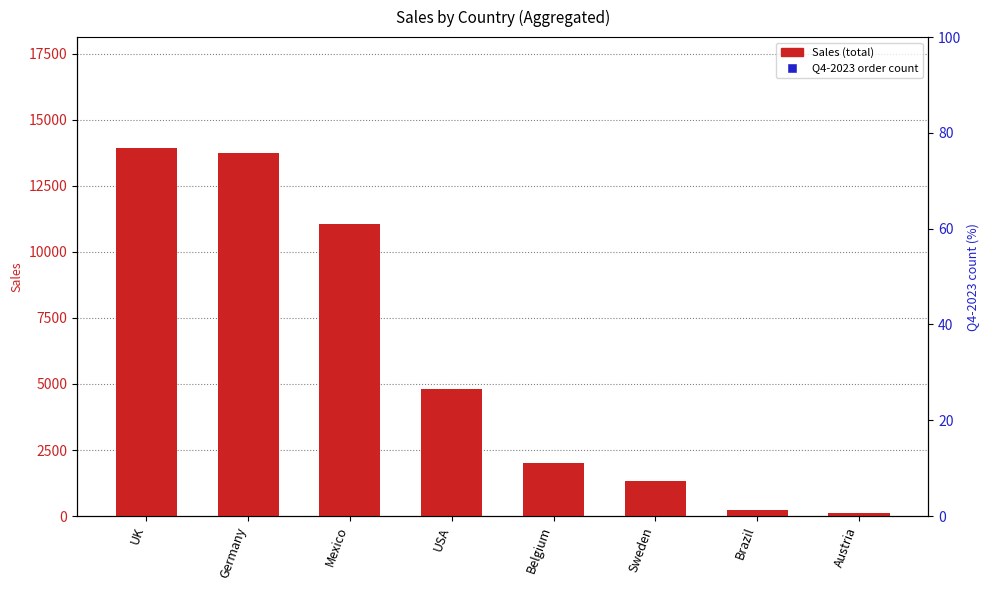

Which series has the largest total across all categories?

Sales